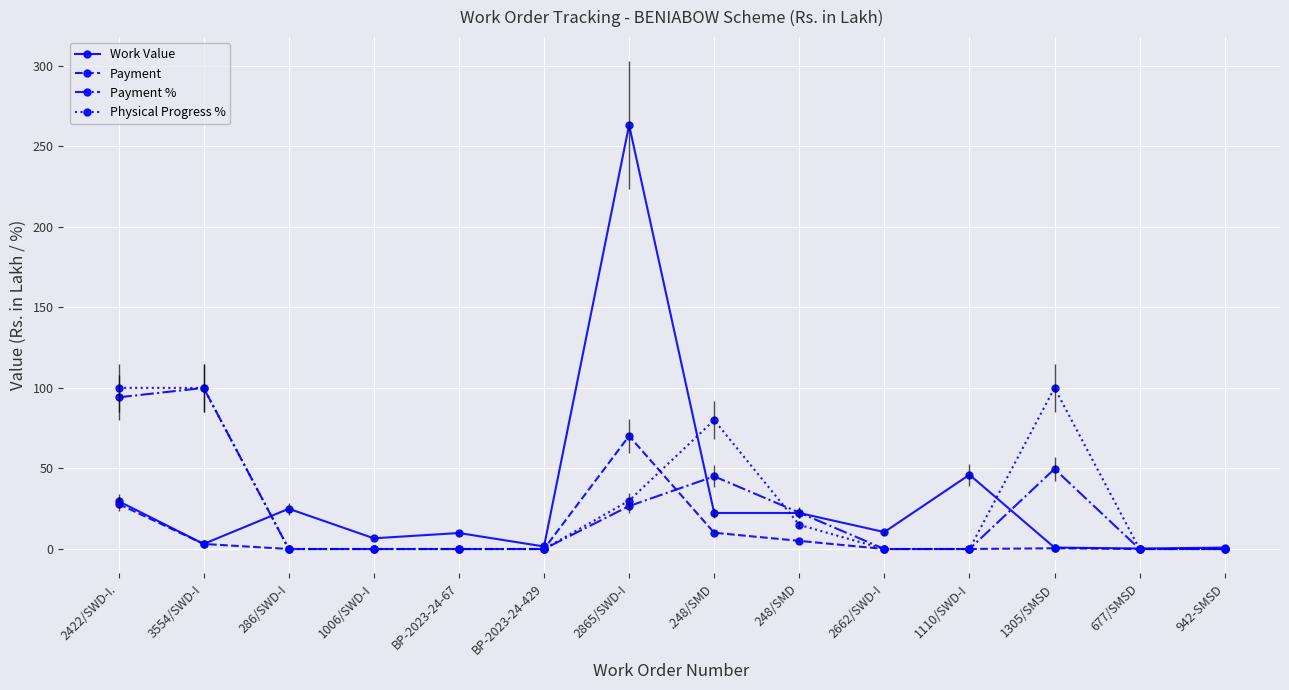

The Payment series shows 14.1 at 2422/SWD-I.. True or false?

False